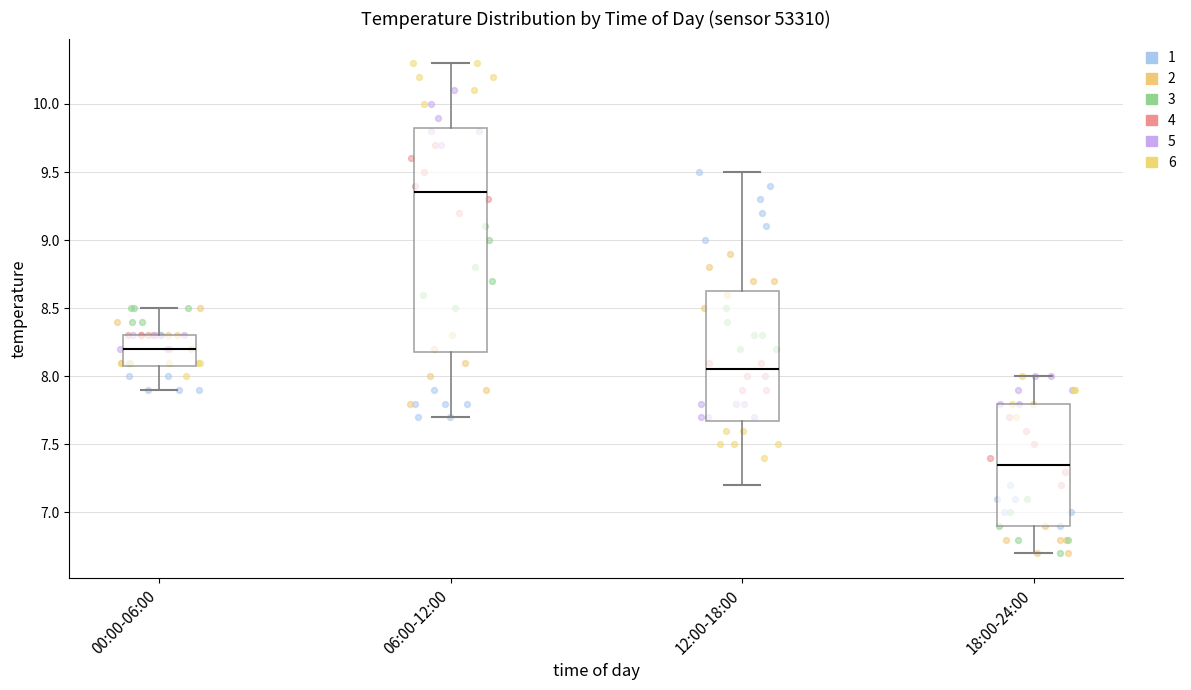

Comparing the boxes themselves (not the whiskers), which one is the tallest?

06:00-12:00